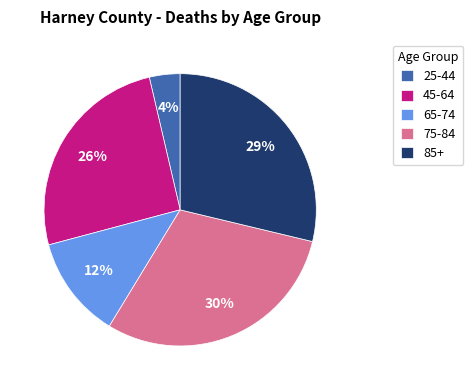

Rank the categories by value from highest to lowest.

75-84, 85+, 45-64, 65-74, 25-44